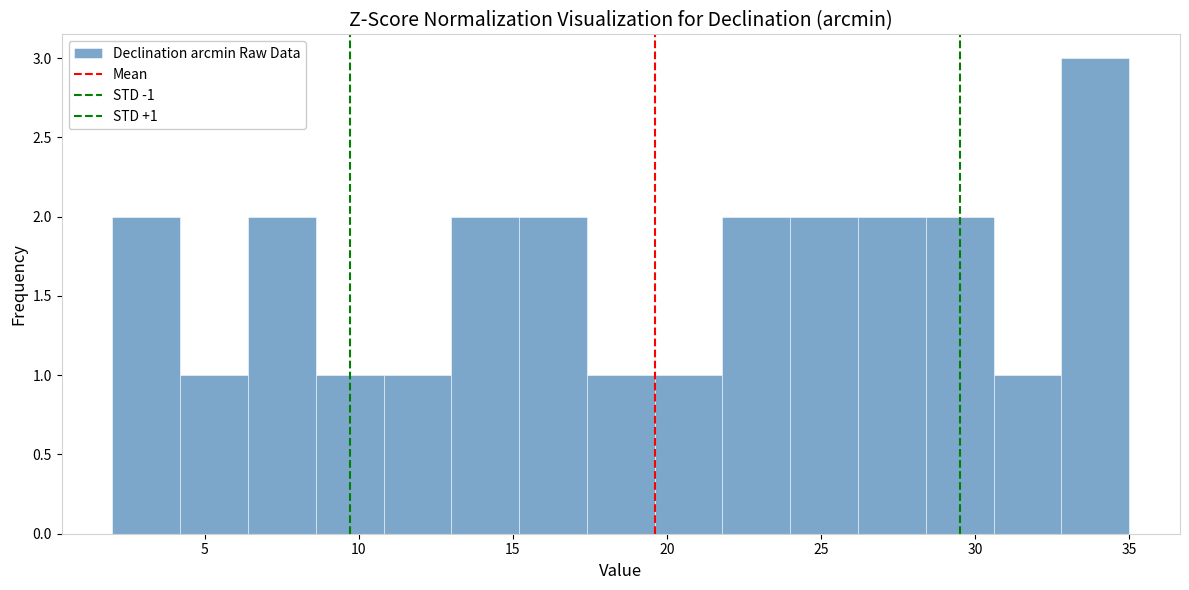

Which range on the x-axis has the tallest bar?

32.8 to 35.0